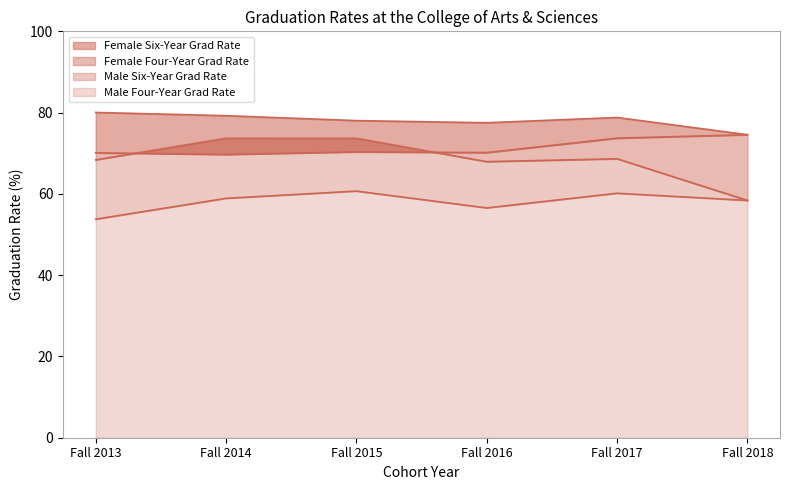

Count the number of data series in this chart.

4